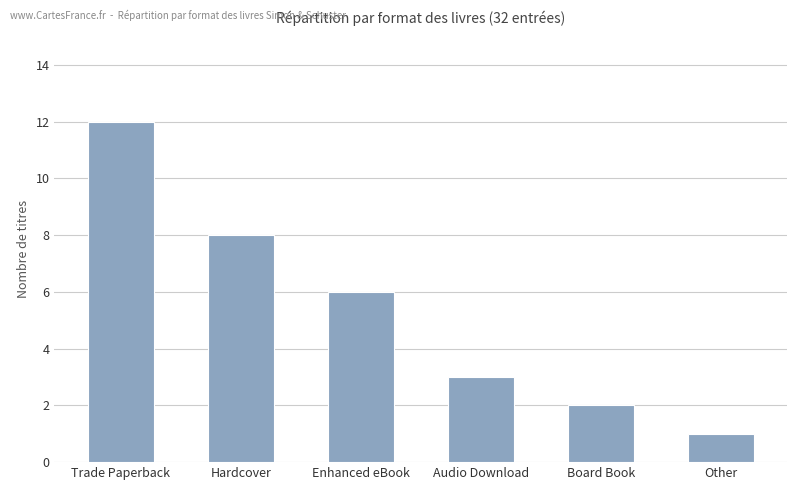

What is the change in value from Enhanced eBook to Audio Download?

-3